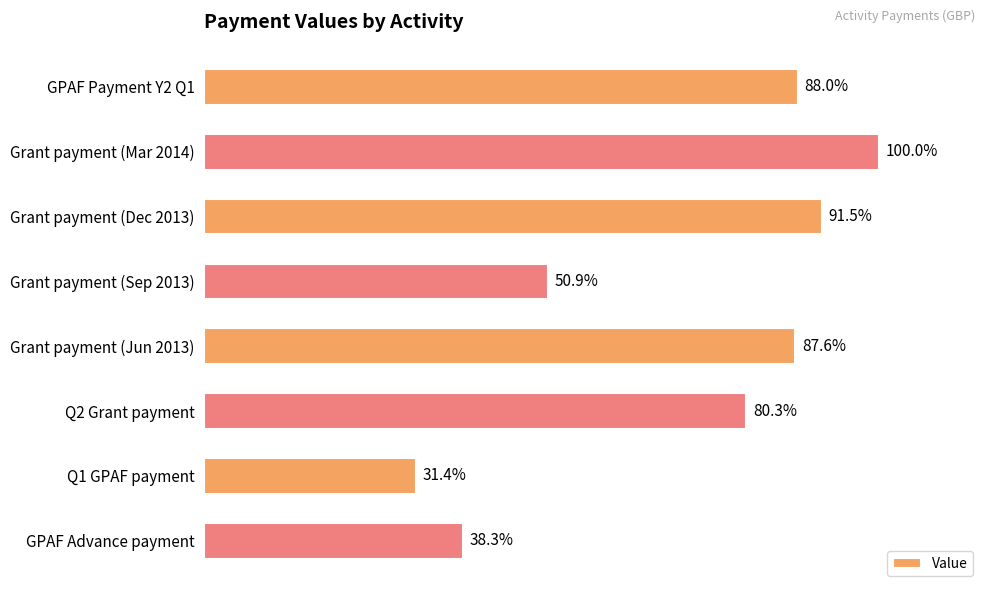

Are the bars horizontal?

Yes